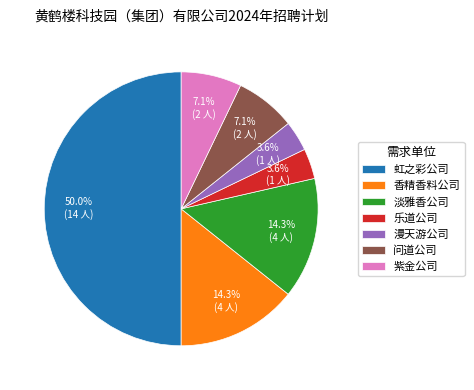

To the nearest percent, what is the average slice percentage?

14%